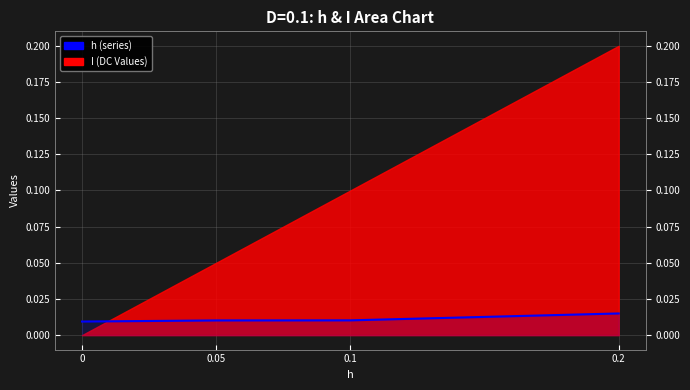

Which category has the highest value across all series?

0.2